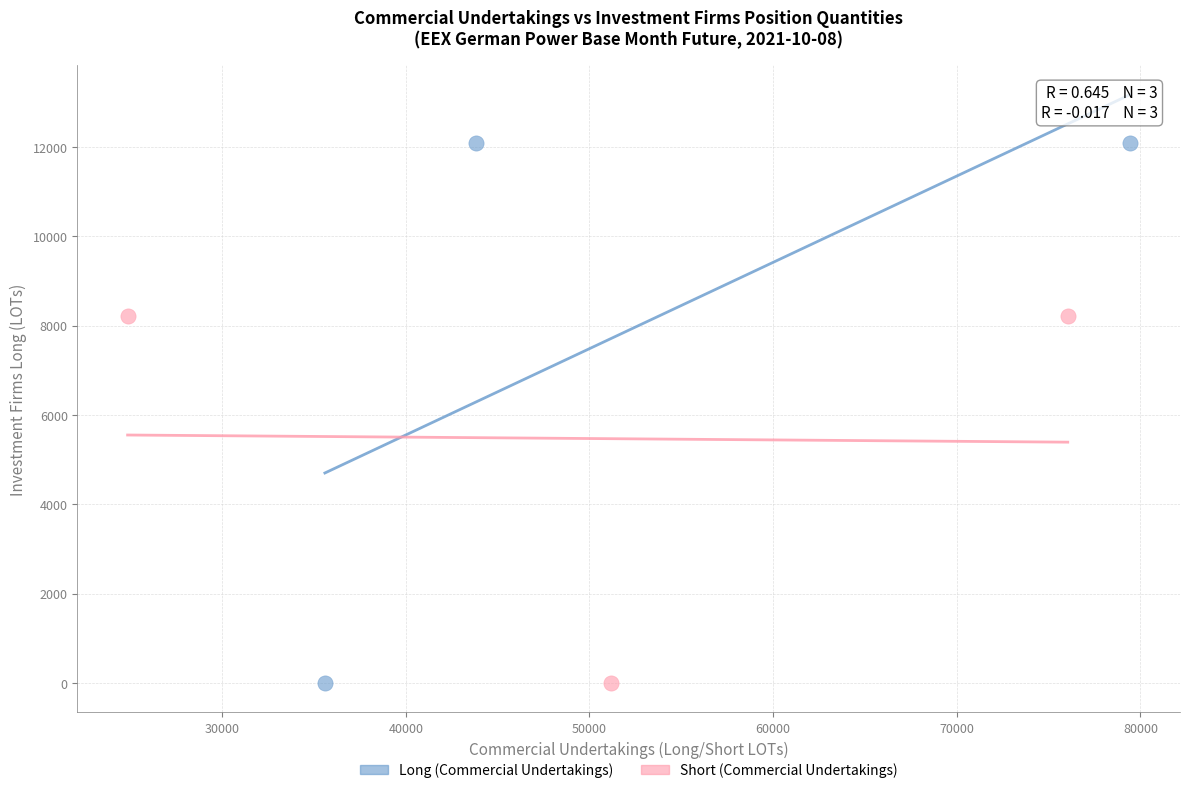

Which series reaches the maximum Y coordinate?

Long (Commercial Undertakings)